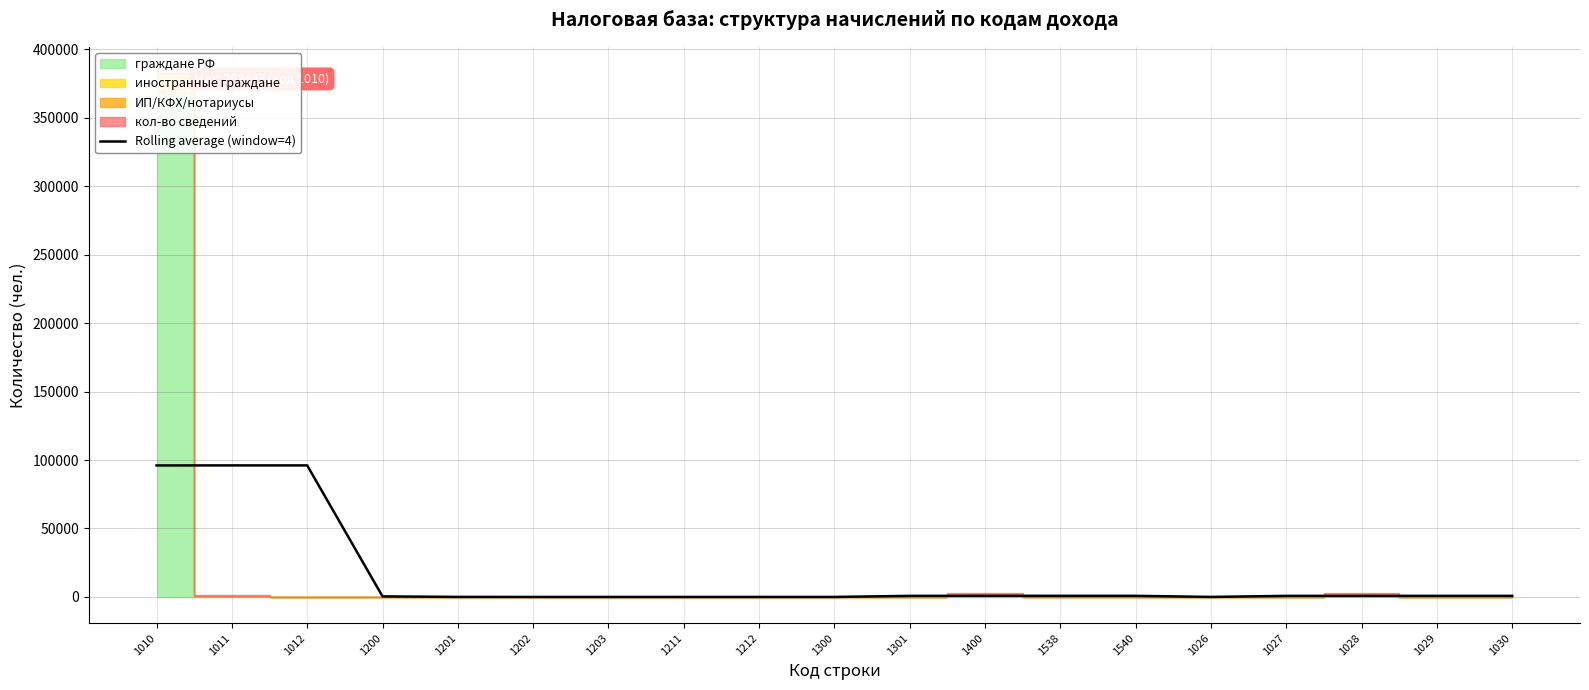

Reading left to right, extract all data points from this chart.

1010=96060.0	1011=96085.5	1012=96088.8	1200=423.2	1201=34.2	1202=10.2	1203=9.8	1211=10.2	1212=10.2	1300=9.8	1301=809.8	1400=825.8	1538=825.2	1540=825.8	1026=24.0	1027=806.2	1028=805.2	1029=803.8	1030=802.8